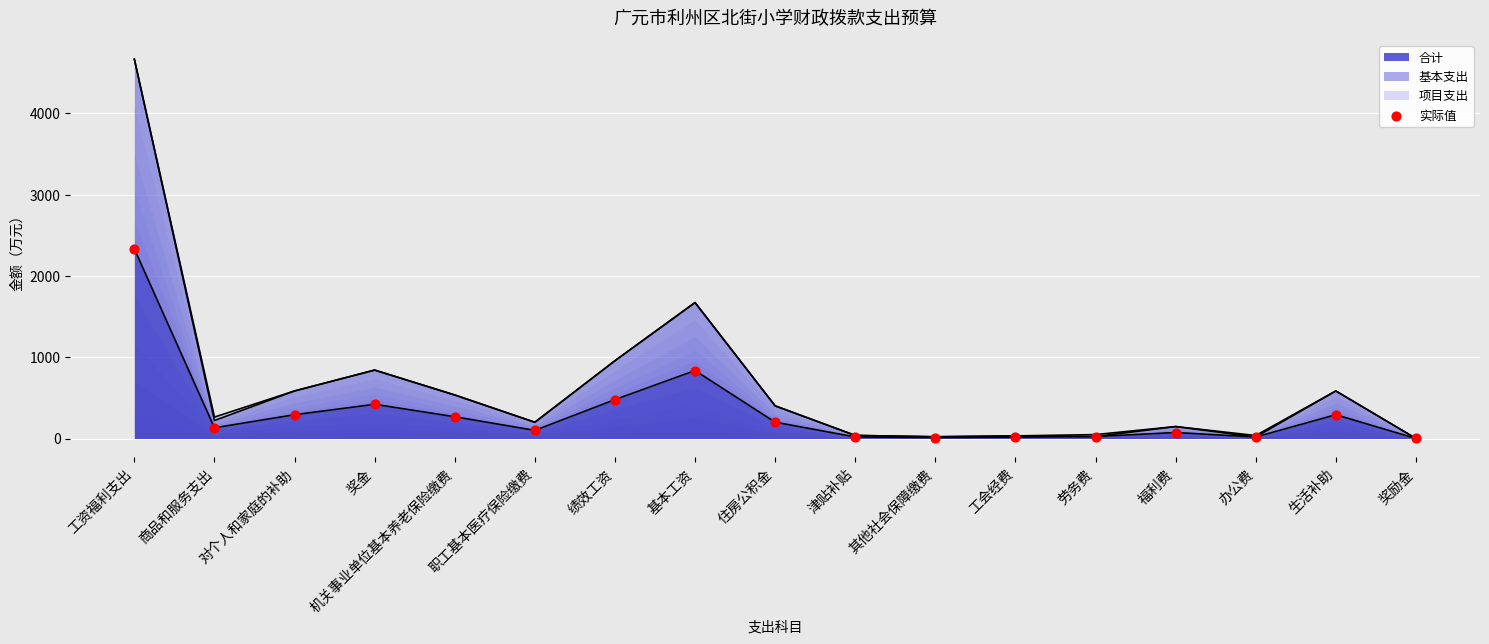

What is the change in value from 机关事业单位基本养老保险缴费 to 津贴补贴?

-248.8